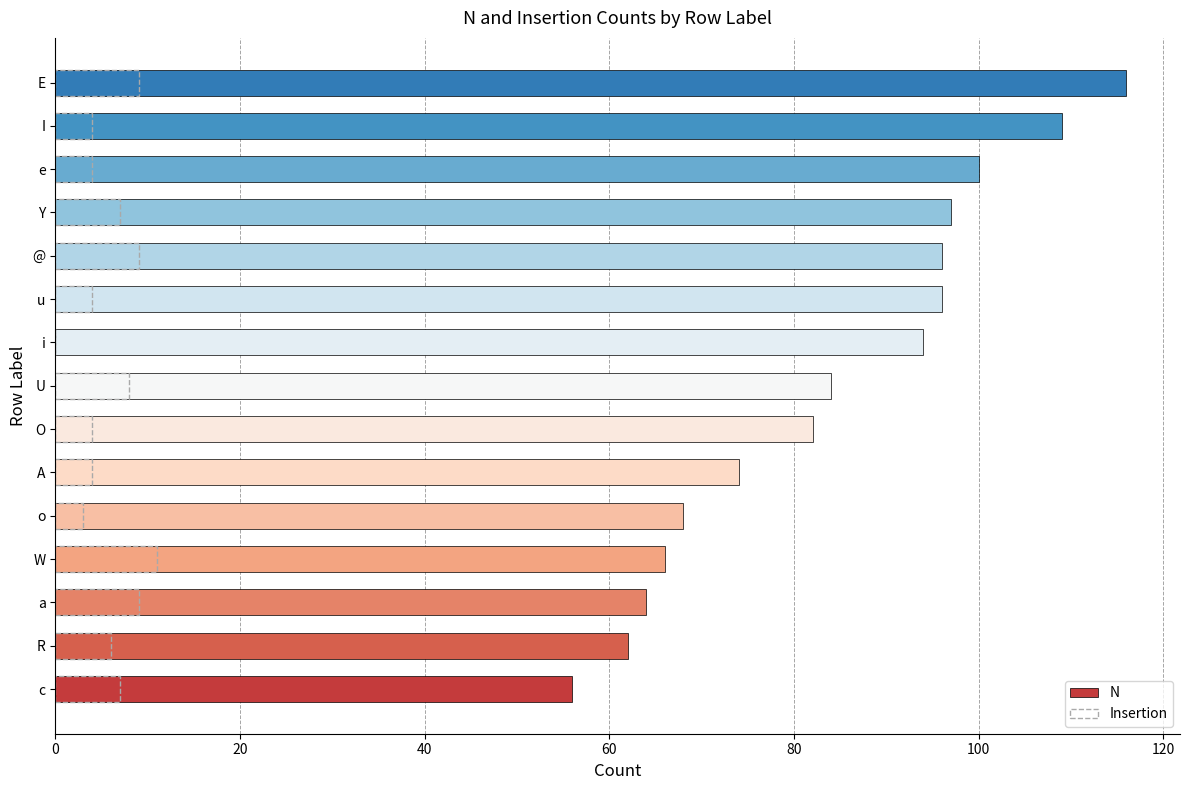

Reading left to right, what are all the values shown in this chart?

N: 56	62	64	66	68	74	82	84	94	96	96	97	100	109	116
Insertion: 7	6	9	11	3	4	4	8	0	4	9	7	4	4	9